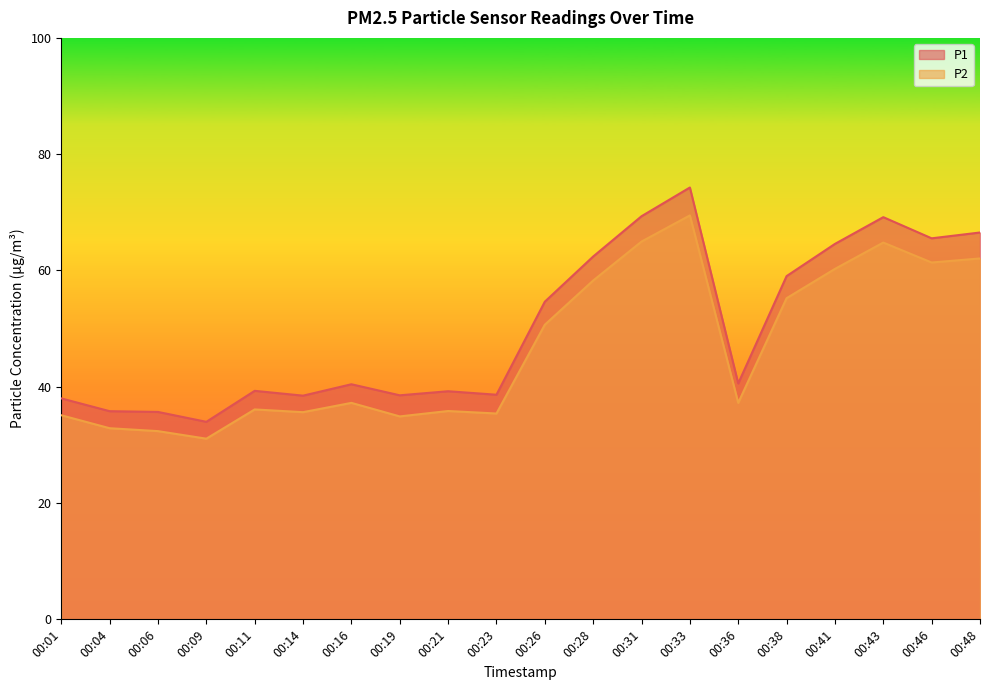

How many lines are shown in the chart?

2